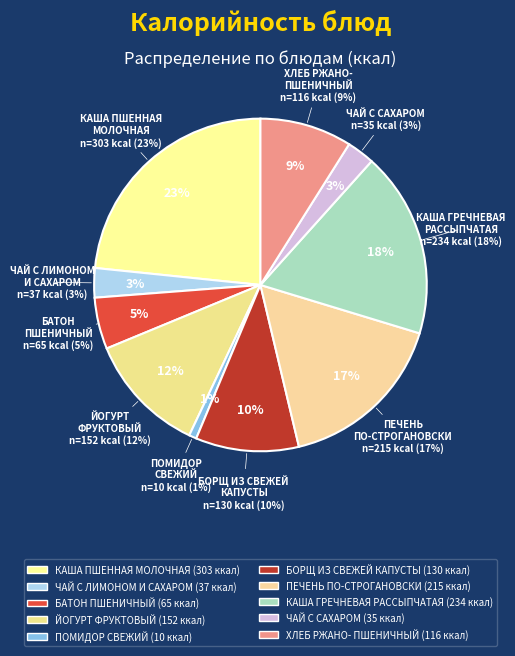

To the nearest percent, what is the average slice percentage?

10%